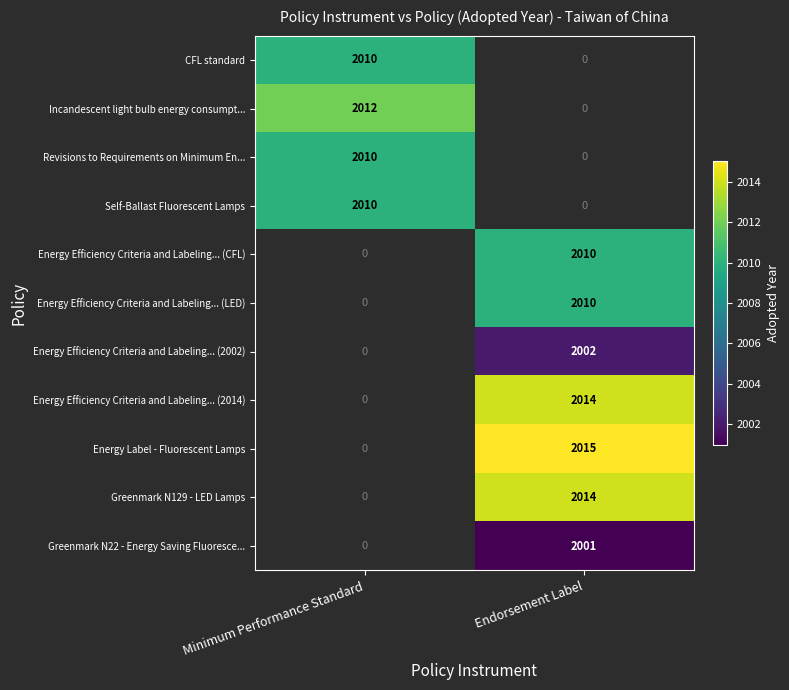

At how many categories does at least one series exceed 2003?

2